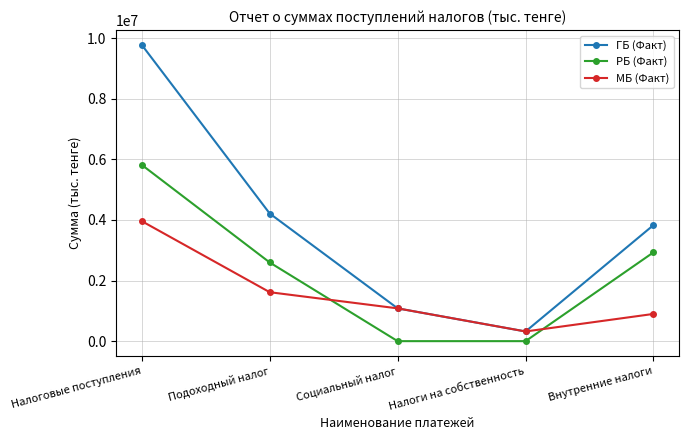

What position from the left is Налоговые поступления?

1